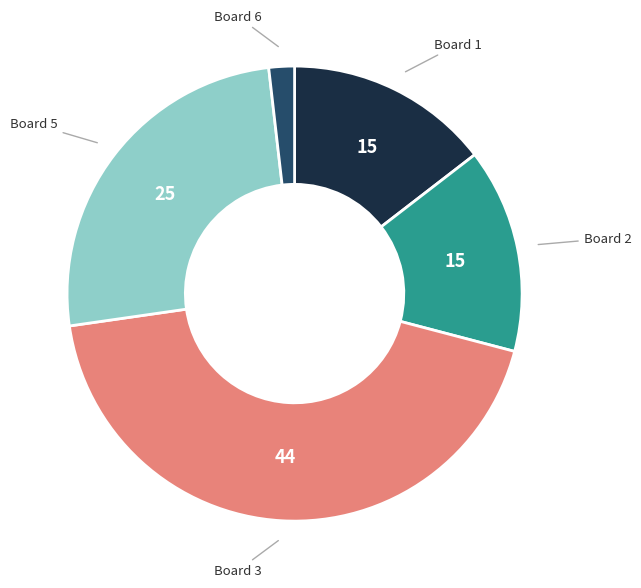

Is there any slice that represents more than half of the pie?

No